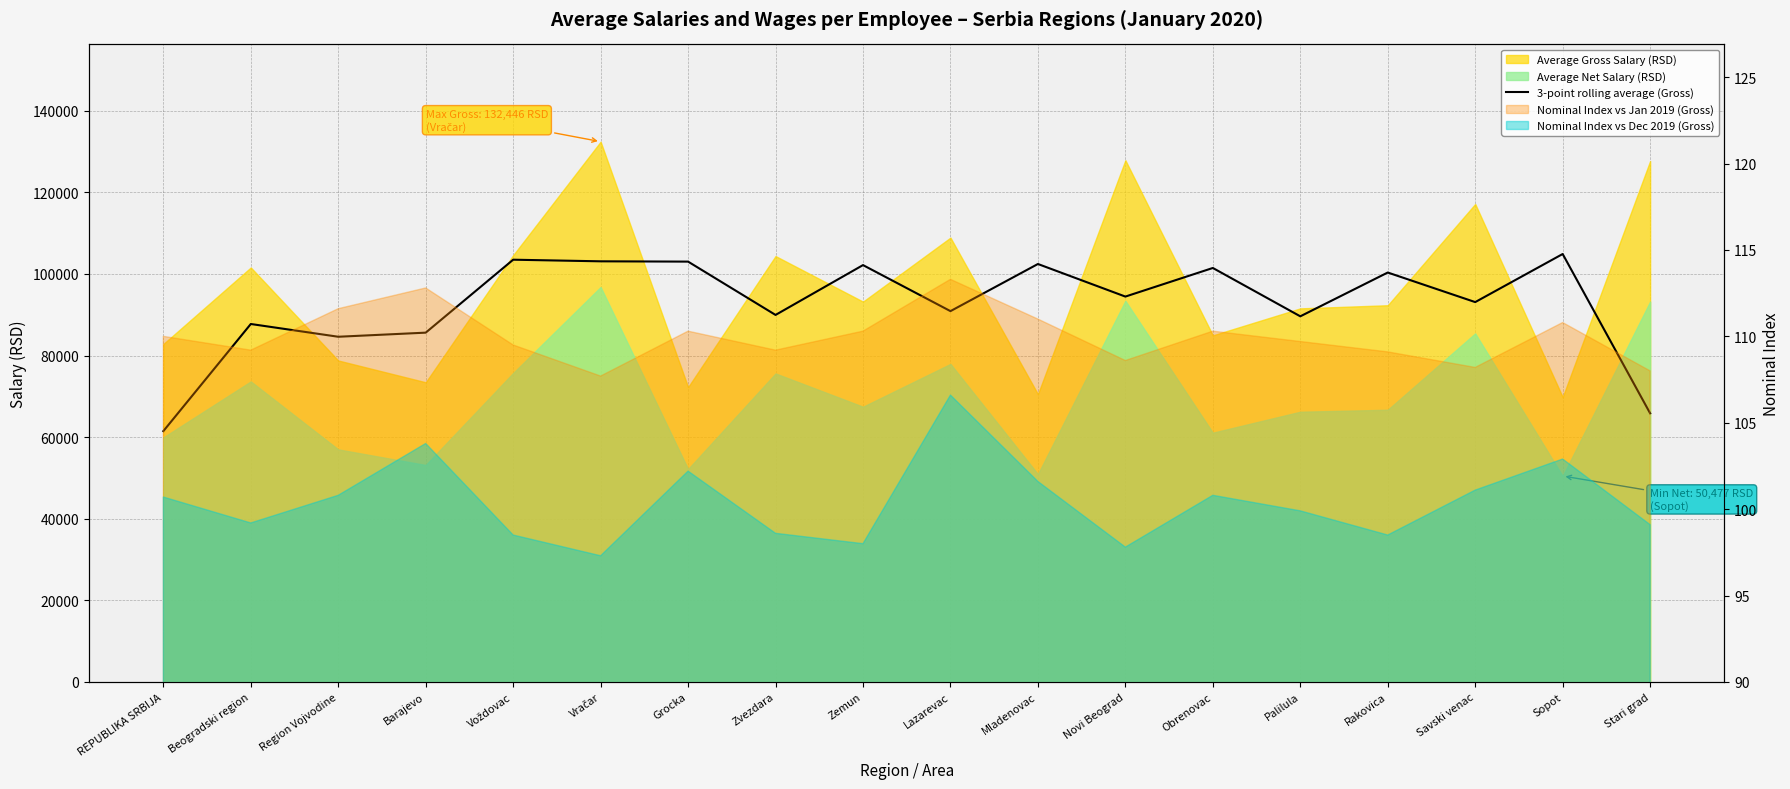

Reading right to left, transcribe all the data shown in this chart.

65845.0	104900.0	93113.0	100360.3	89625.0	101476.7	94464.7	102452.7	90897.0	102183.0	89964.0	103036.0	103109.3	103505.3	85621.7	84615.3	87742.7	61477.7